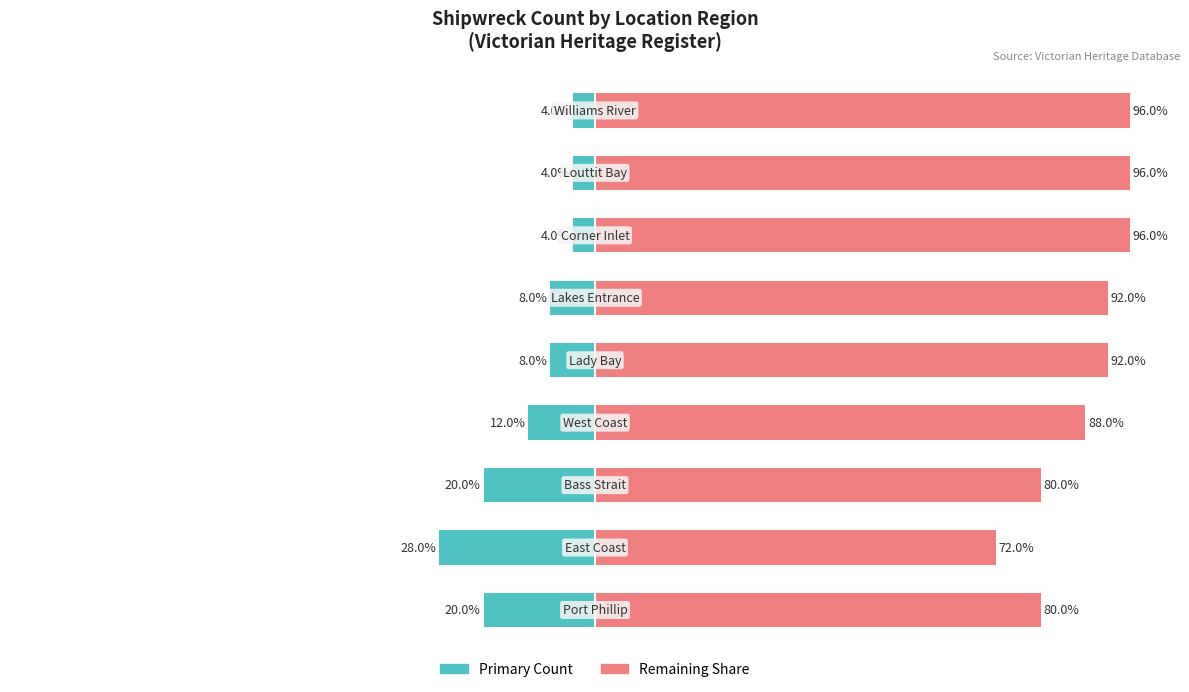

How many groups of bars are there?

9